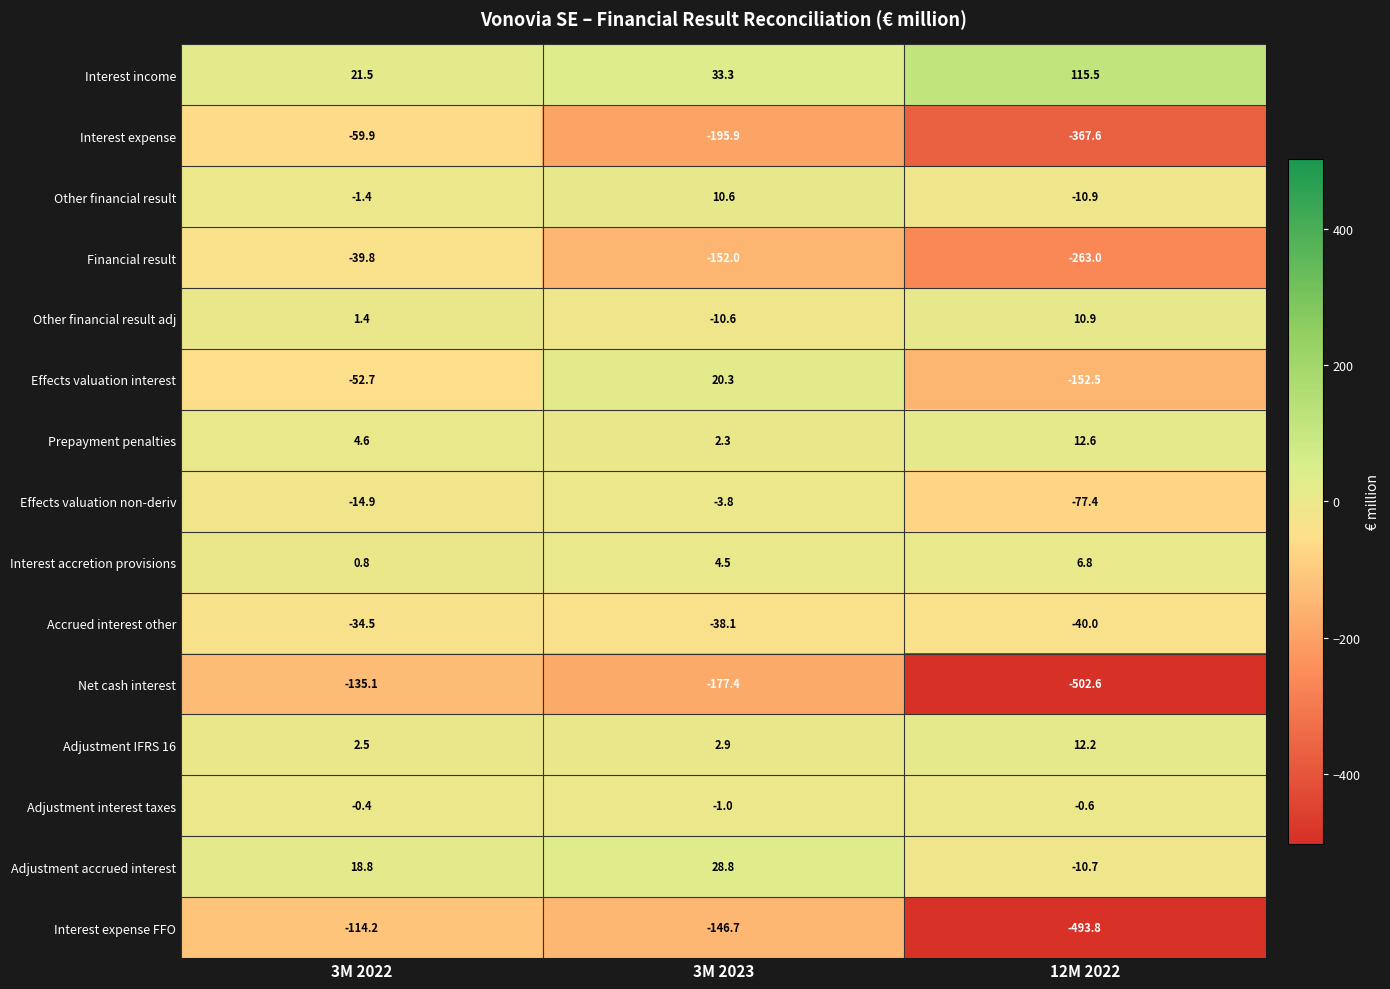

What is the sum of the Financial result values at 12M 2022 and 3M 2023?

-415.0